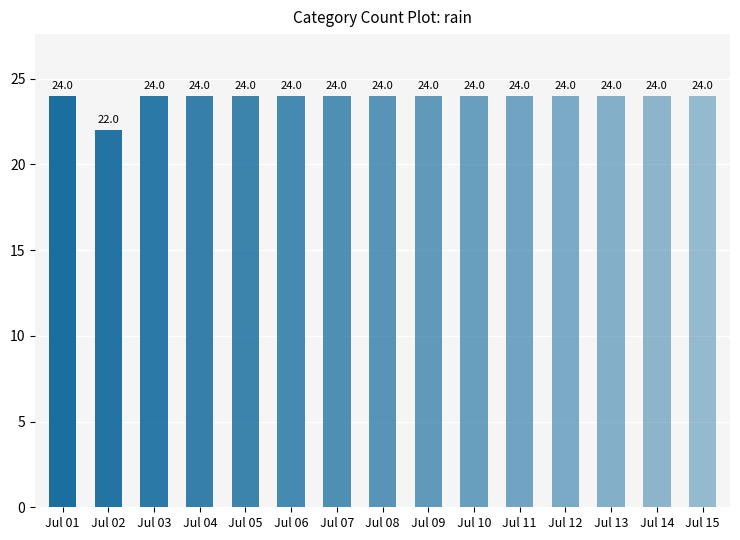

Read the value at Jul 03.

24